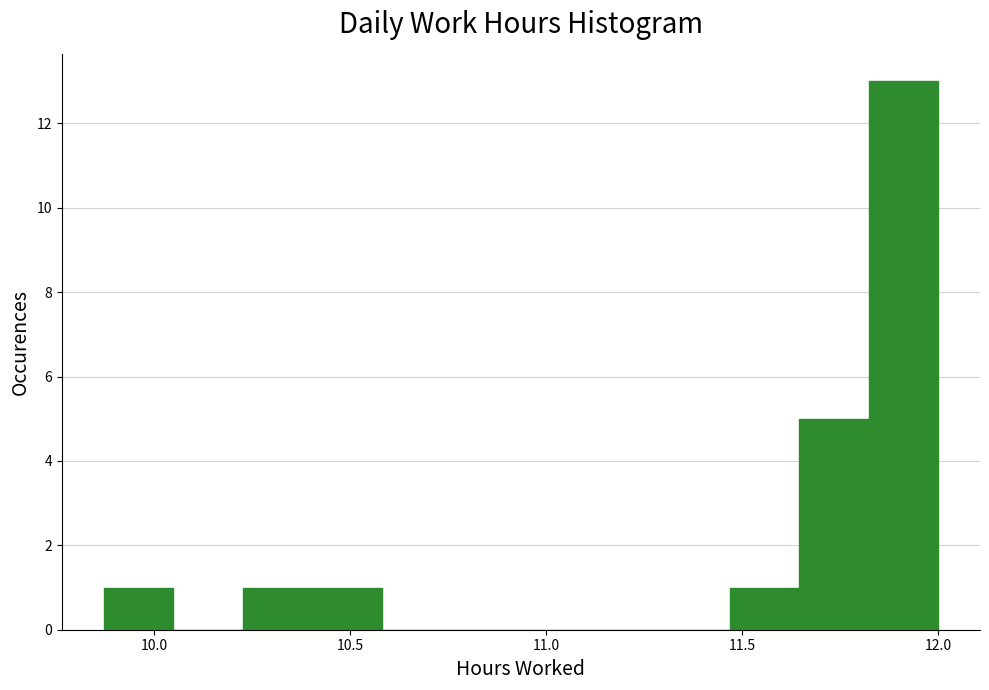

Around what value on the x-axis is the tallest bar? Give the approximate position of its centre, as read against the axis.

11.90